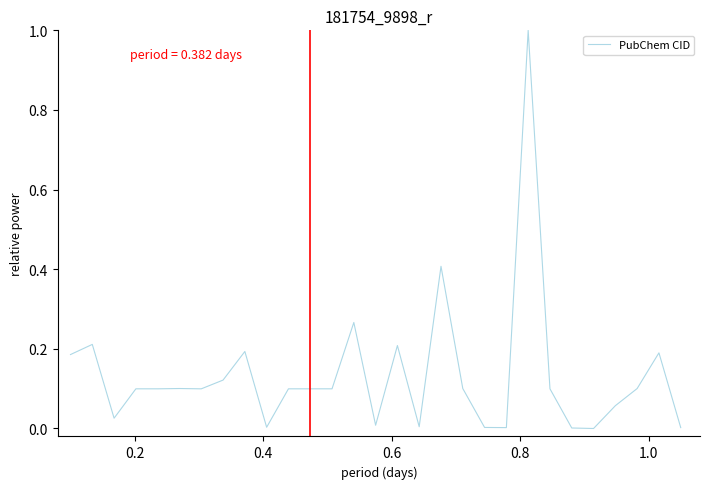

What is the difference between the maximum and minimum values?

1.0